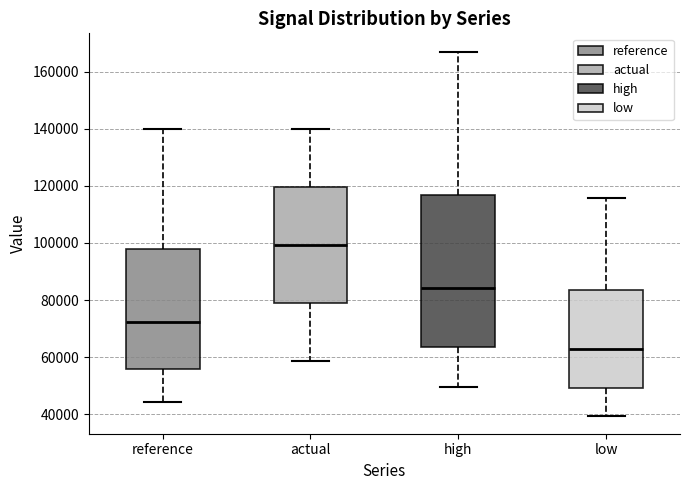

Where is the lower edge of the box for low on the y-axis? The values are not printed on the chart, so give them approximately, as read against the axis.

50000